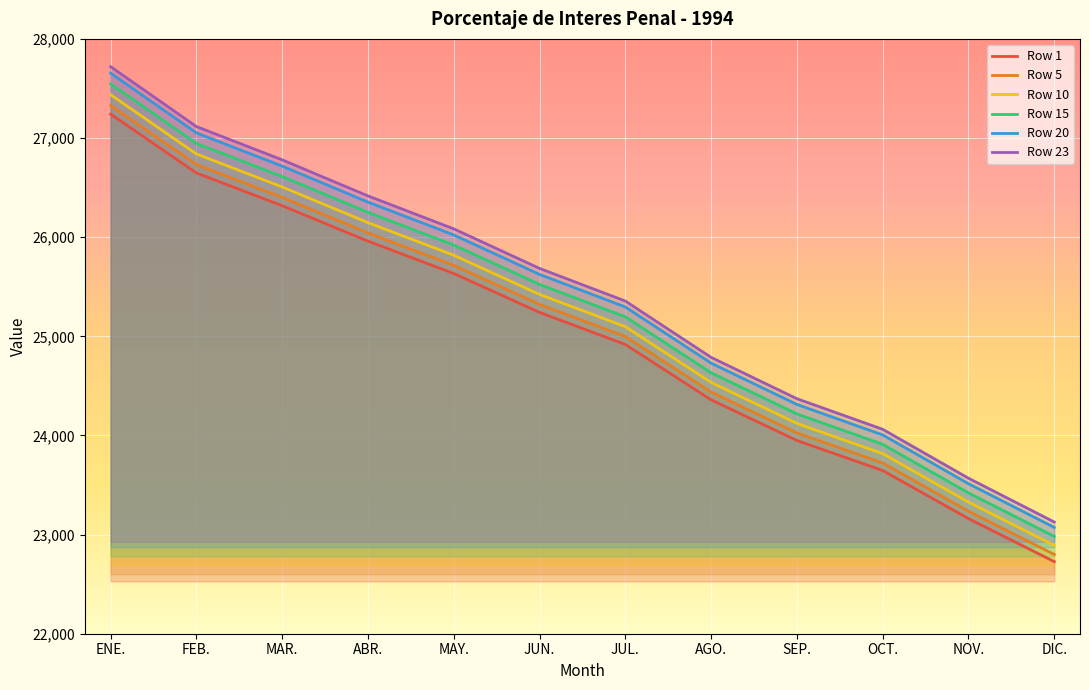

True or false: Row 1 and Row 20 cross at least once.

False